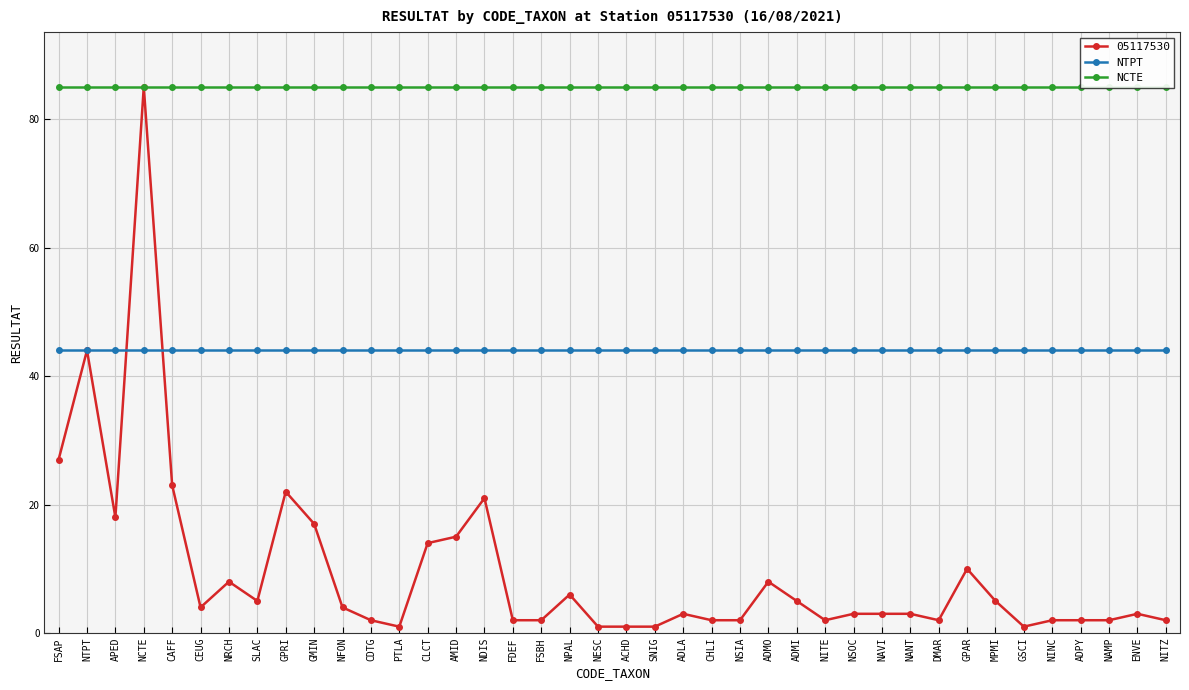

What is the difference between the highest and lowest values at NANT?

41